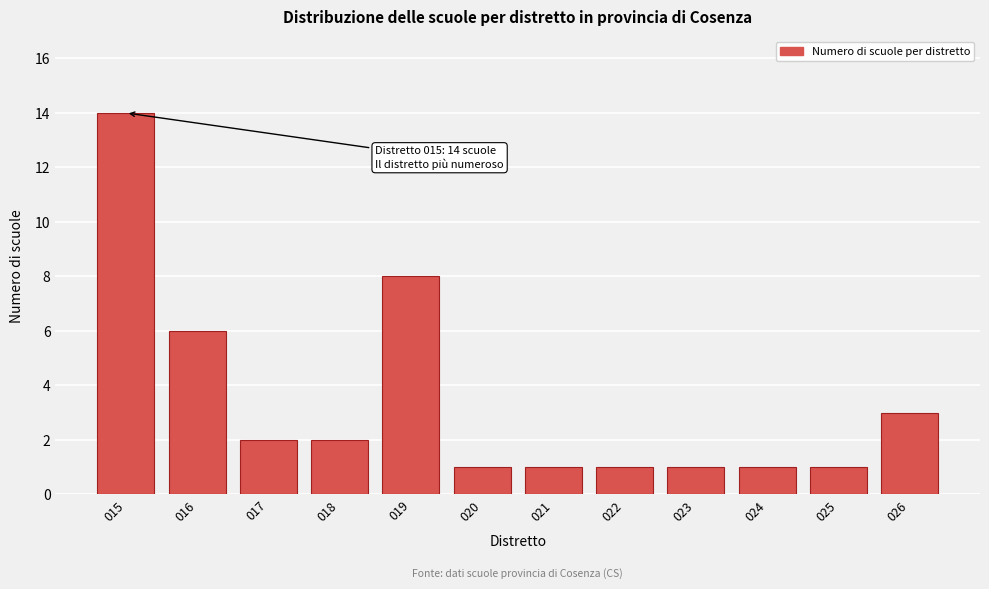

Reading left to right, list all the values displayed in this chart.

14	6	2	2	8	1	1	1	1	1	1	3